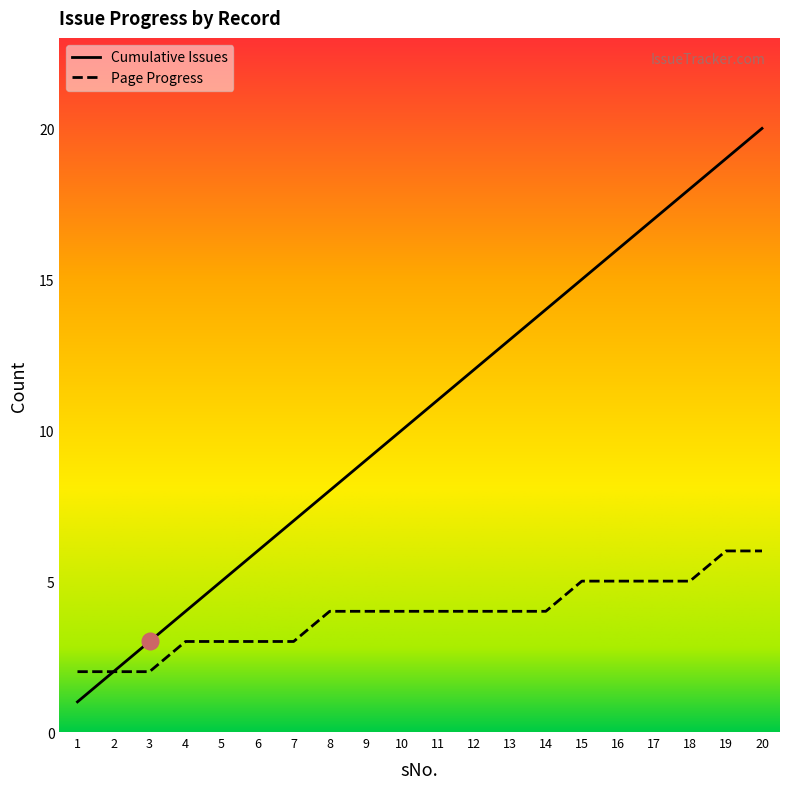

At which label does page_progress first exceed 4?

15